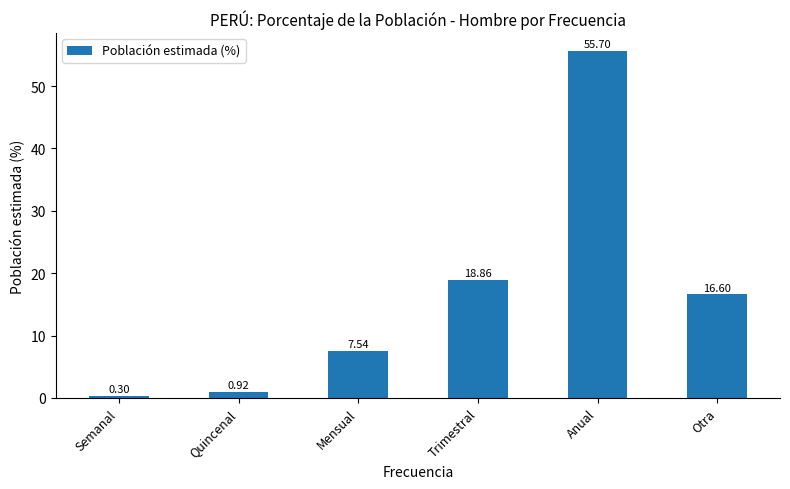

Rank the categories by value from lowest to highest.

Semanal, Quincenal, Mensual, Otra, Trimestral, Anual